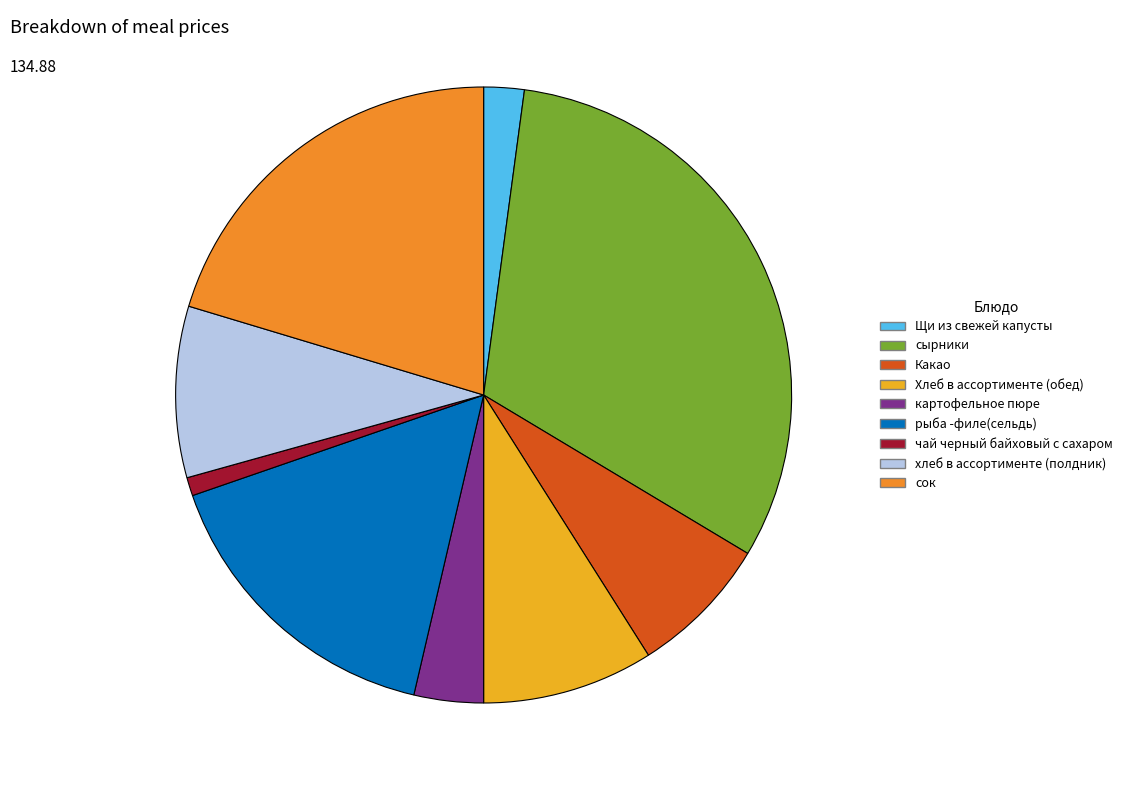

How many segments does this pie chart have?

9